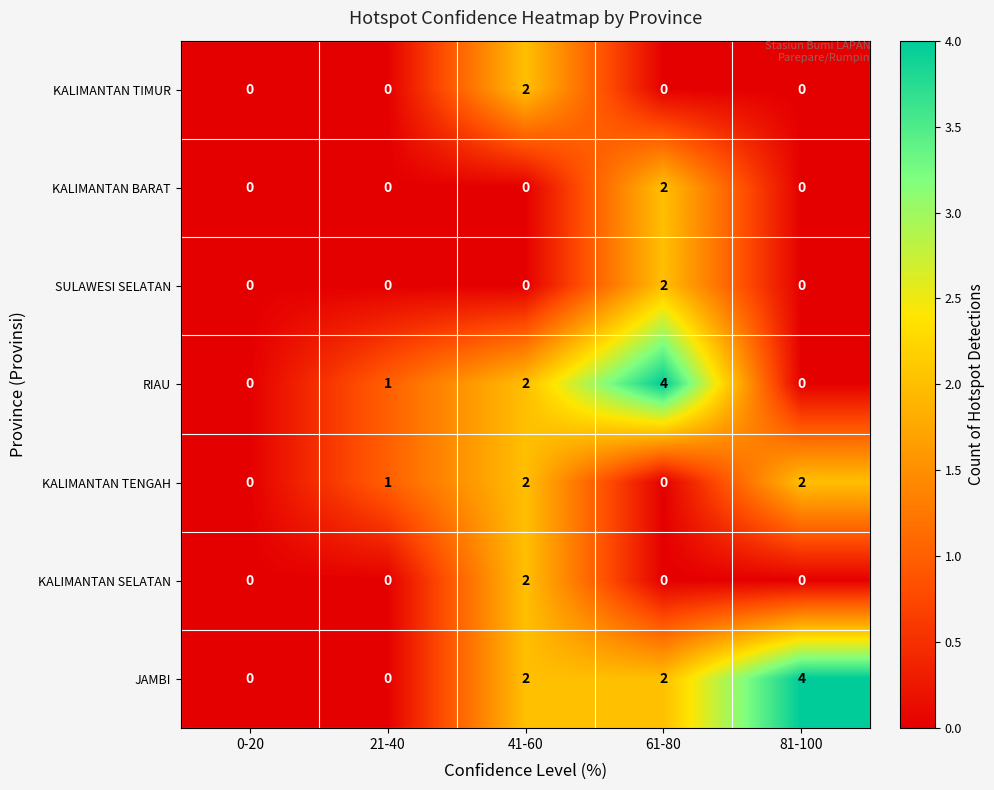

Is it true that SULAWESI SELATAN equals -1 at 81-100?

False